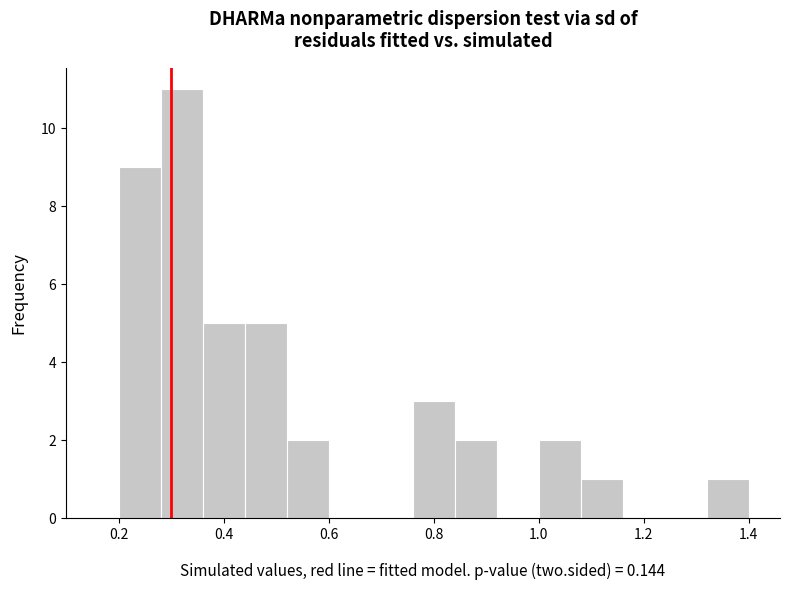

Over which range of the x-axis is the bar tallest?

0.28 to 0.36